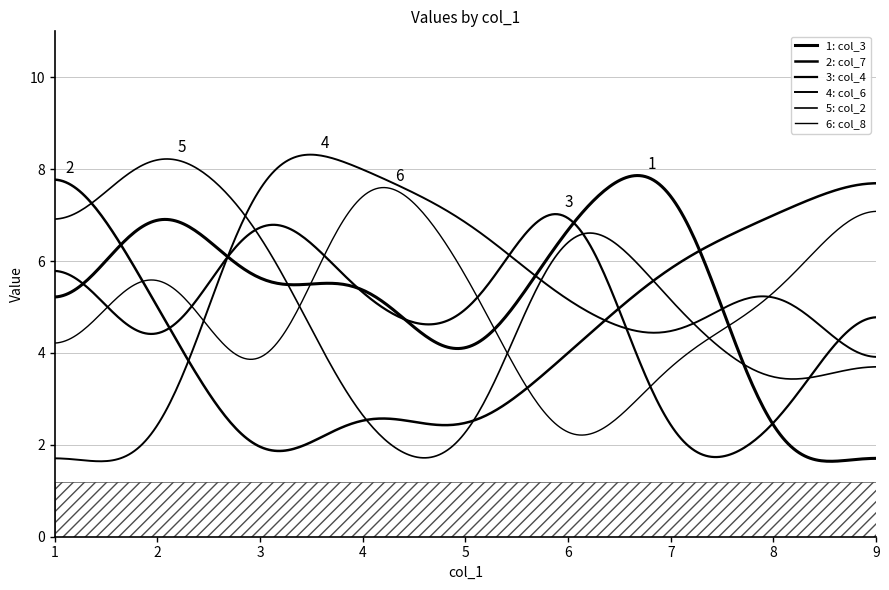

Is it true that col_4 equals 8 at 7?

False